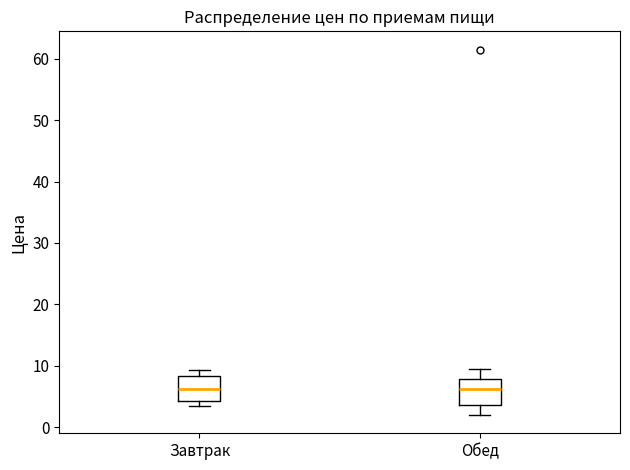

Reading left to right, transcribe this box plot: for each box, give where its median line is, the range the box spans, and where its two whiskers end, as read against the y-axis. The values are not printed on the chart, so give them approximately, as read against the axis.

Завтрак: median 6, box 4 to 8, whiskers 3 to 9
Обед: median 6, box 4 to 8, whiskers 2 to 9